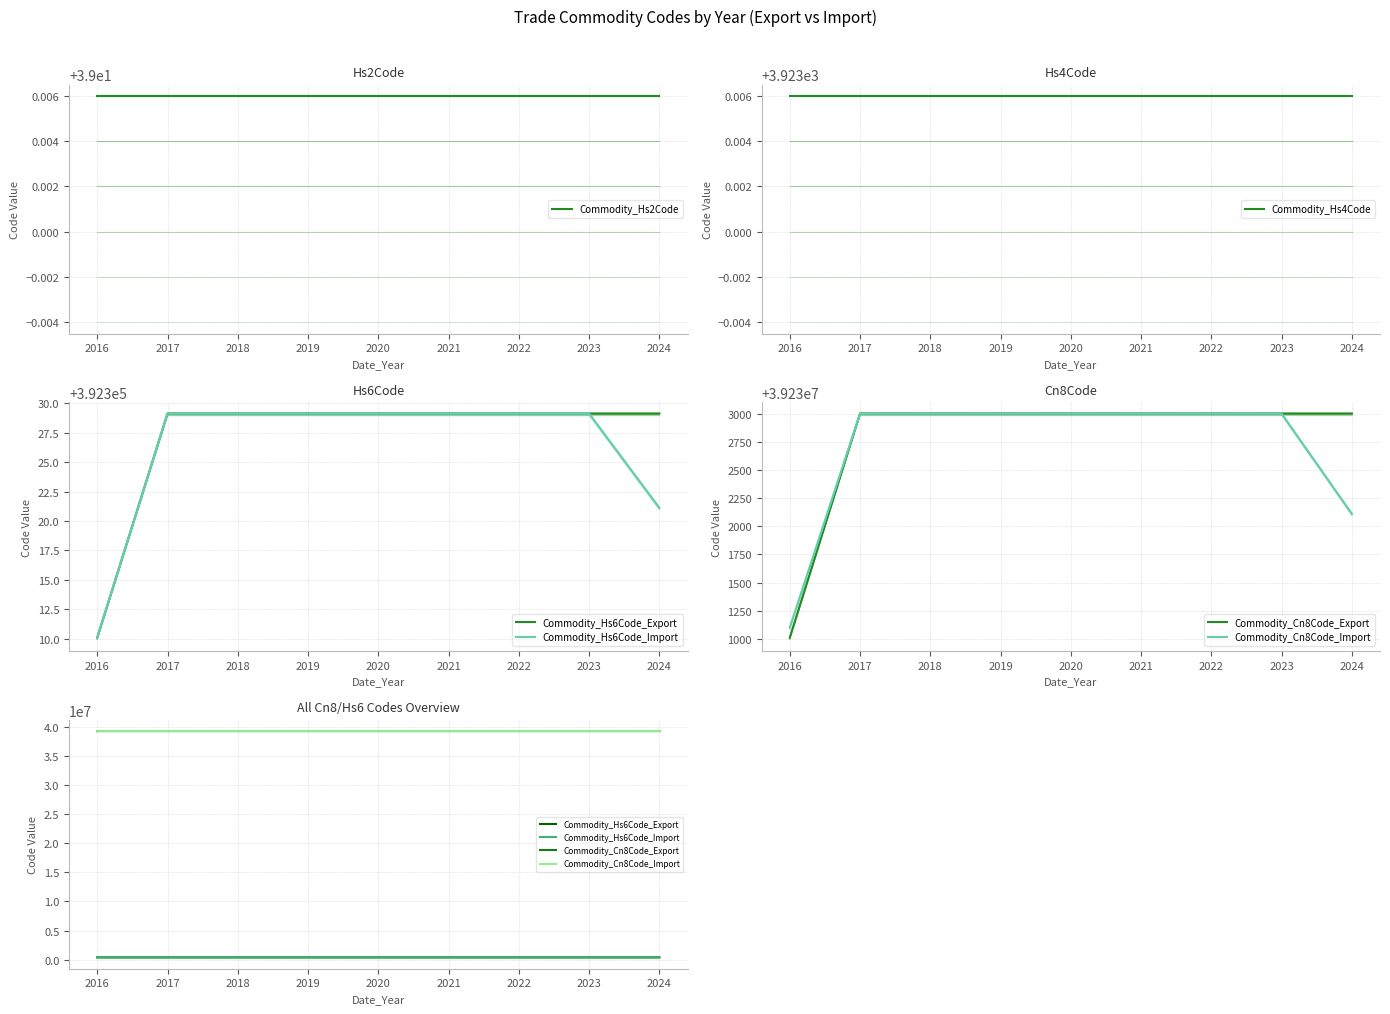

The Commodity_Cn8Code_Export series shows 39232996.0 at 2021. True or false?

True